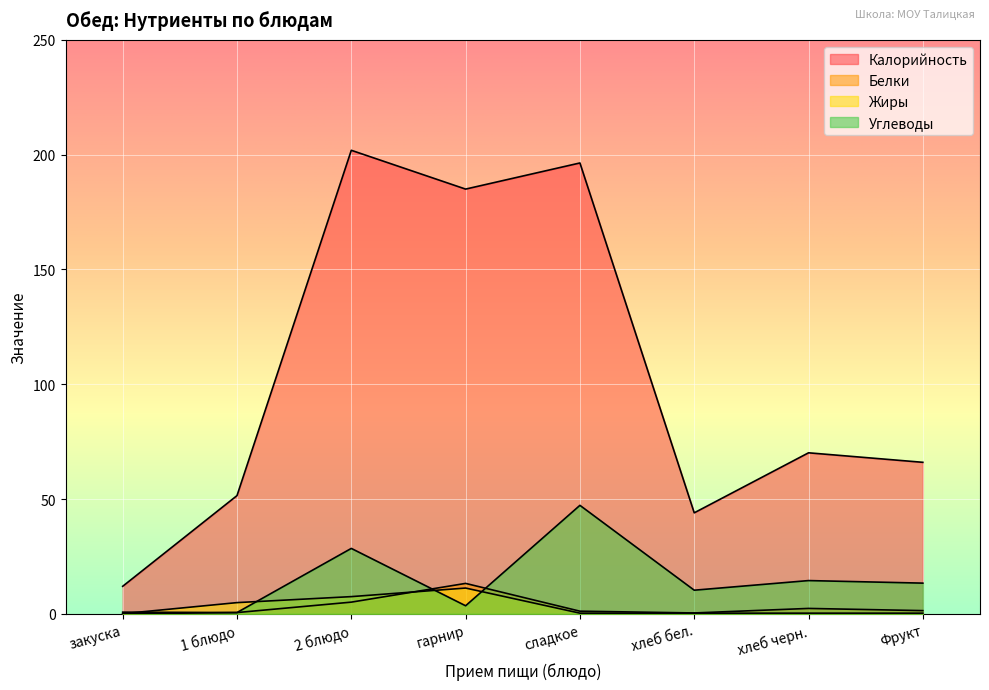

At which label does Белки first exceed 1?

2 блюдо